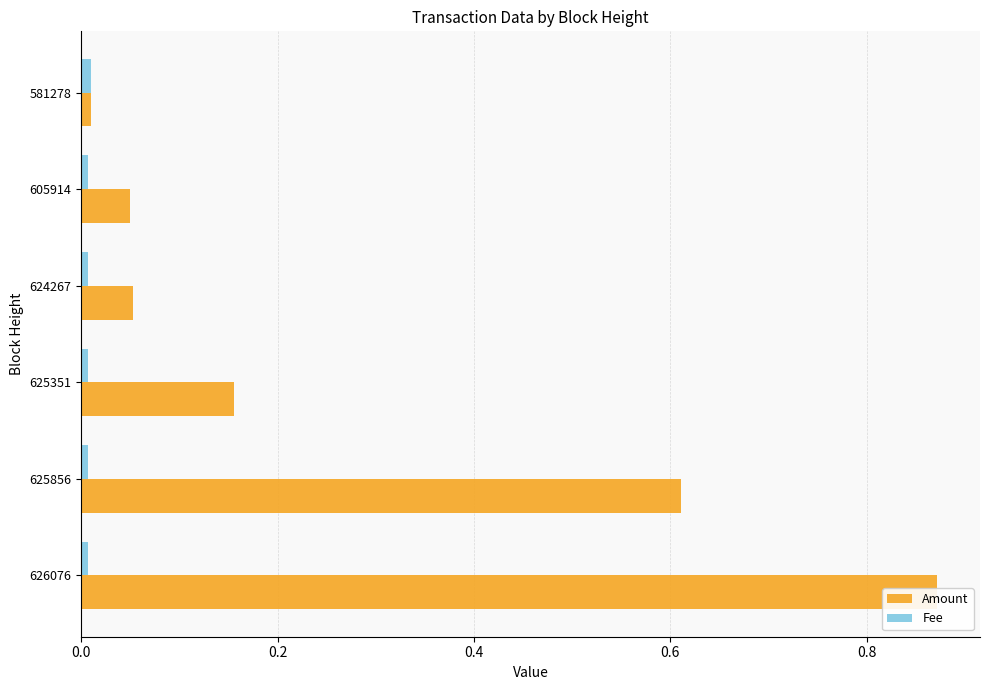

What are all the series names shown in the legend?

Amount, Fee